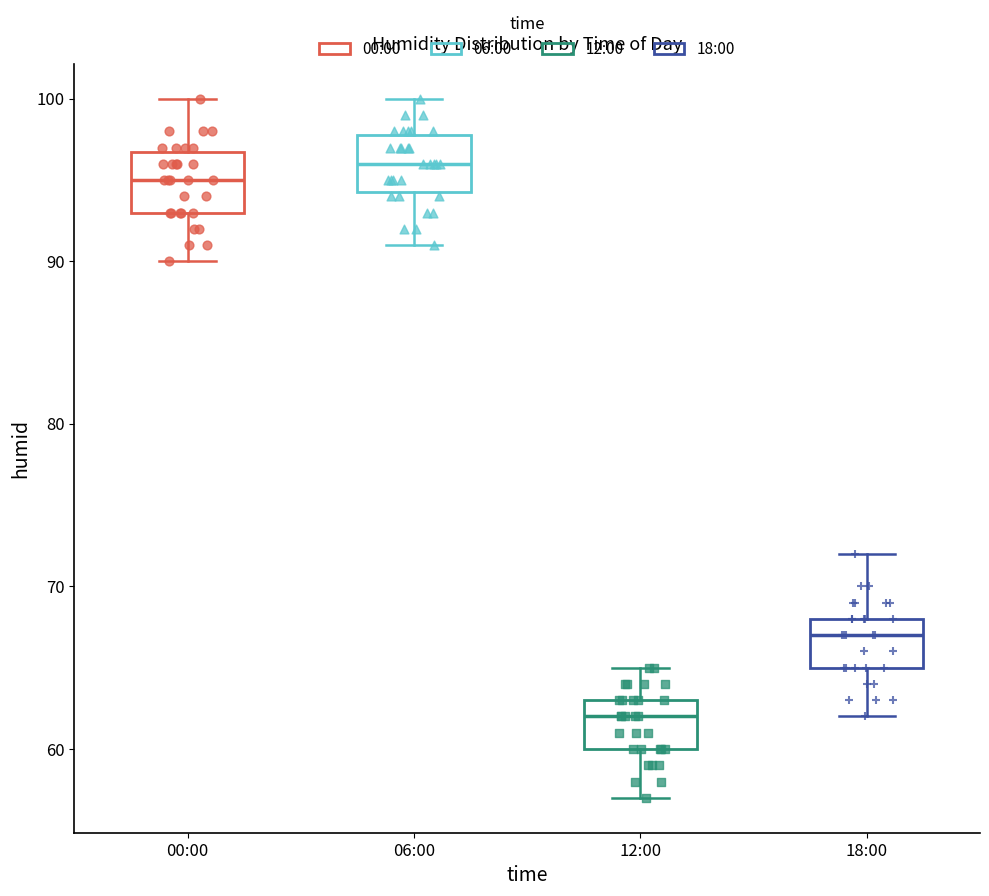

Where is the upper edge of the box for 00:00 on the y-axis? The values are not printed on the chart, so give them approximately, as read against the axis.

97